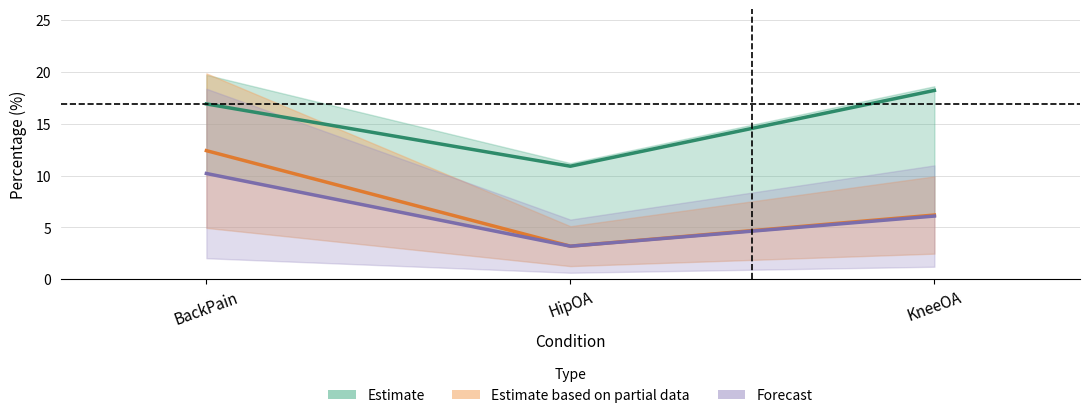

The value of NationalAverageSeverePercentage at KneeOA is 10.1. True or false?

False